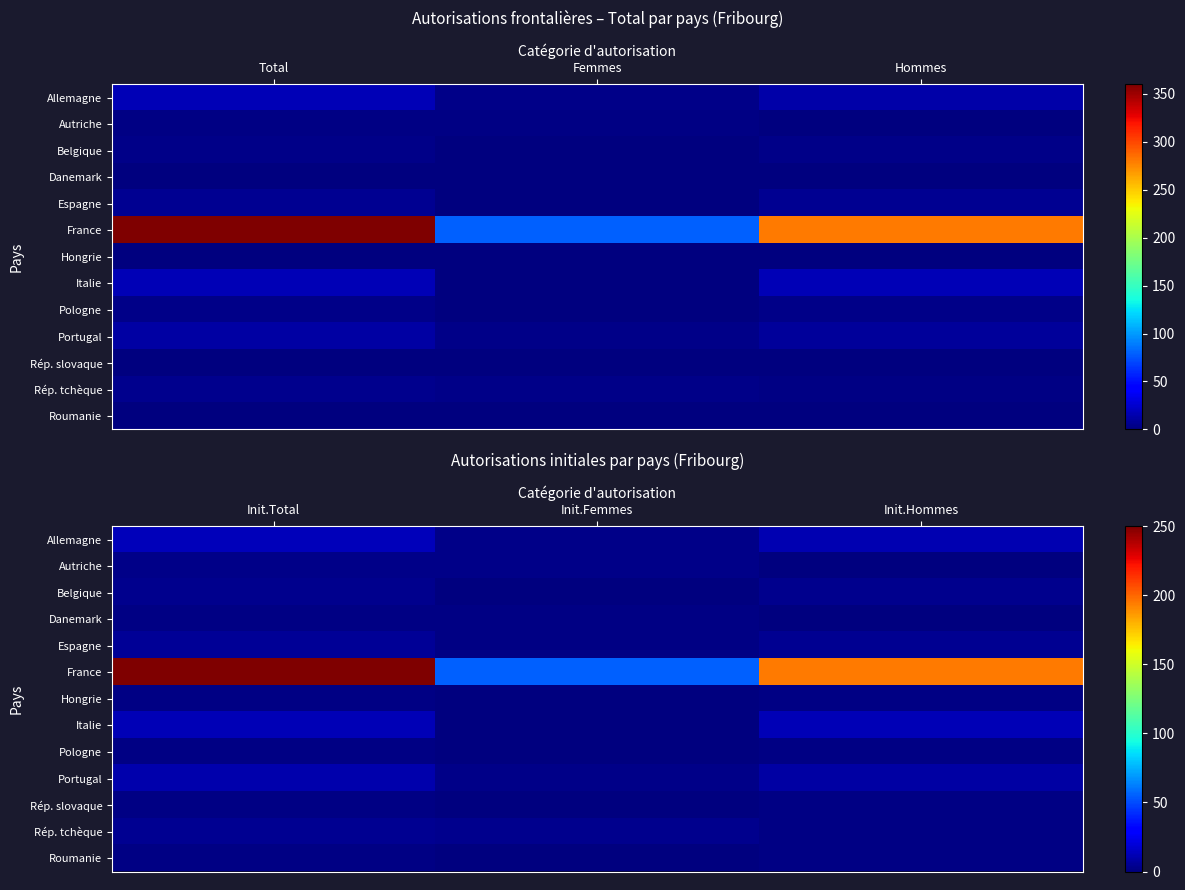

What is the difference between the Allemagne values at Init.Hommes and Init.Total?

2